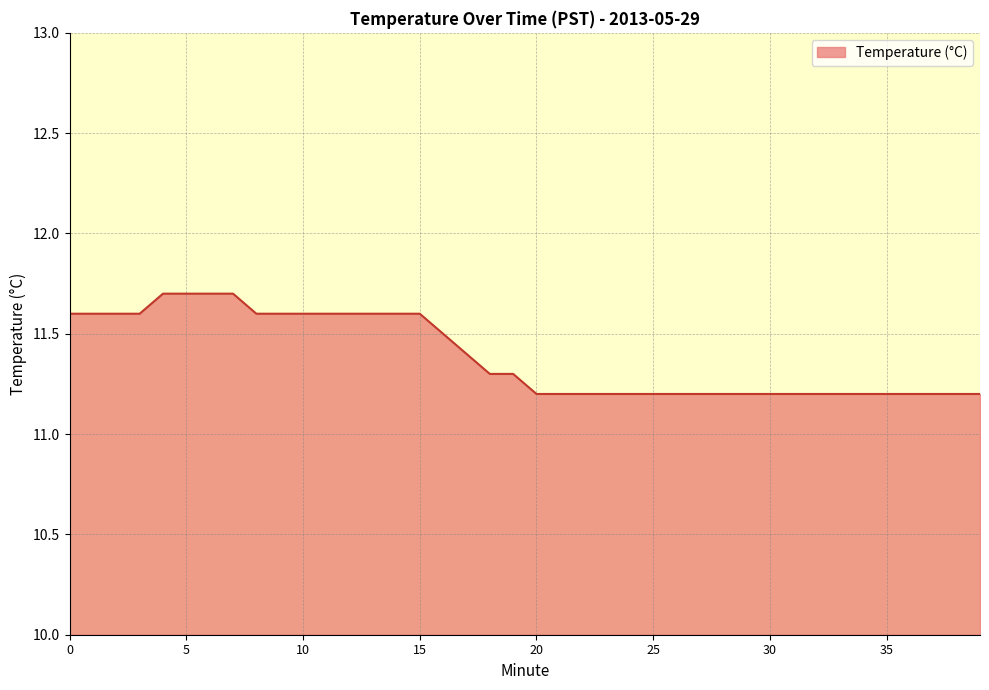

What is the difference between the maximum and minimum values?

0.5